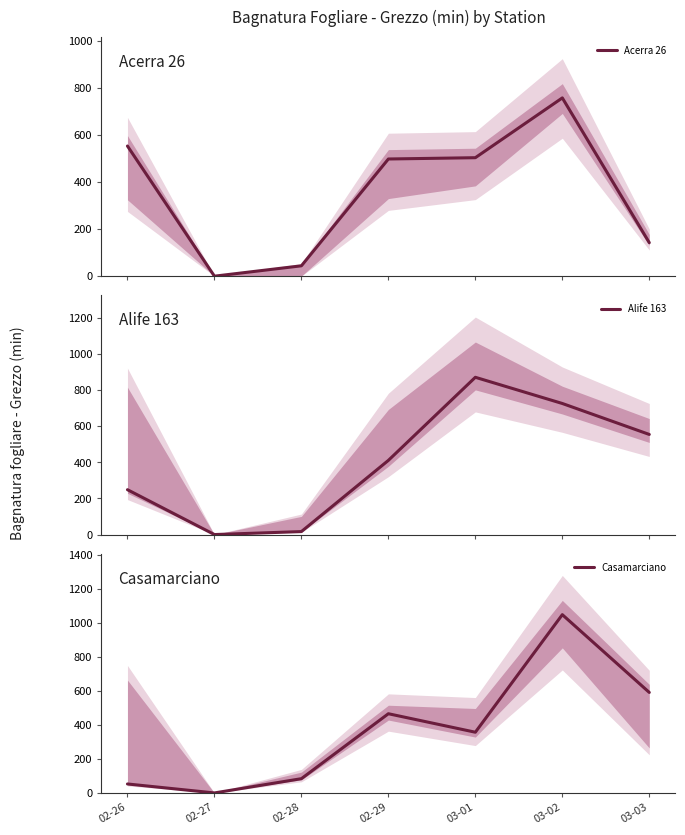

Reading left to right, what are all the values shown in this chart?

Acerra 26: 553.4	0.0	44.1	498.2	503.7	757.9	142.4
Alife 163: 248.5	0.0	16.5	411.0	871.3	726.2	554.7
Casamarciano: 52.8	0.0	84.0	466.4	357.5	1049.7	591.8